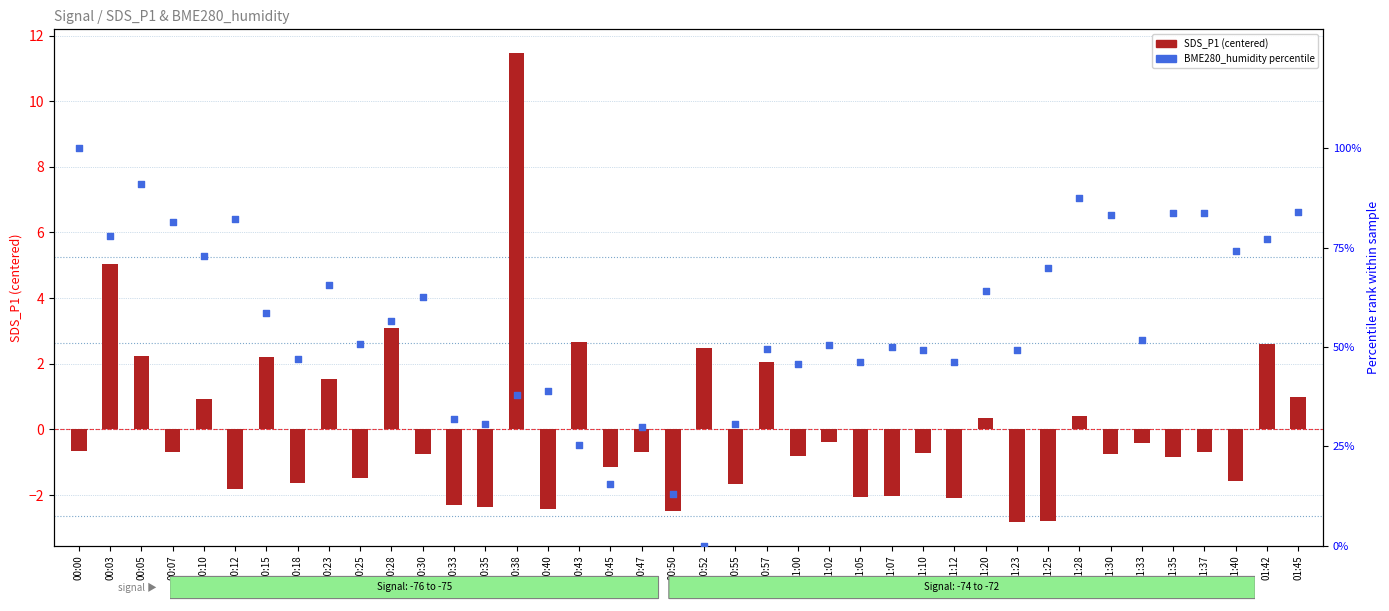

What is the total value across all series at 00:18?

45.4